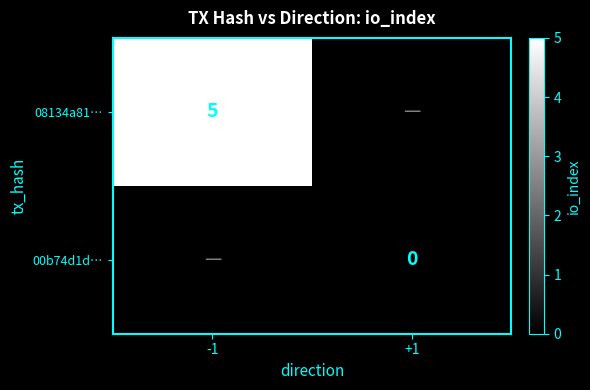

Which label corresponds to the largest value in the chart?

-1